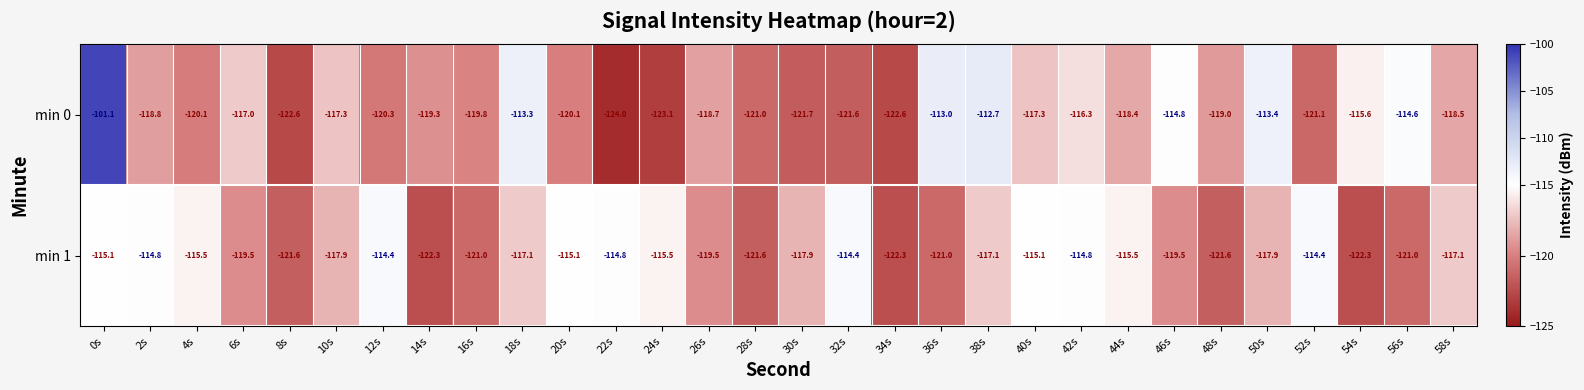

How many data points in min 0 are less than -118?

18